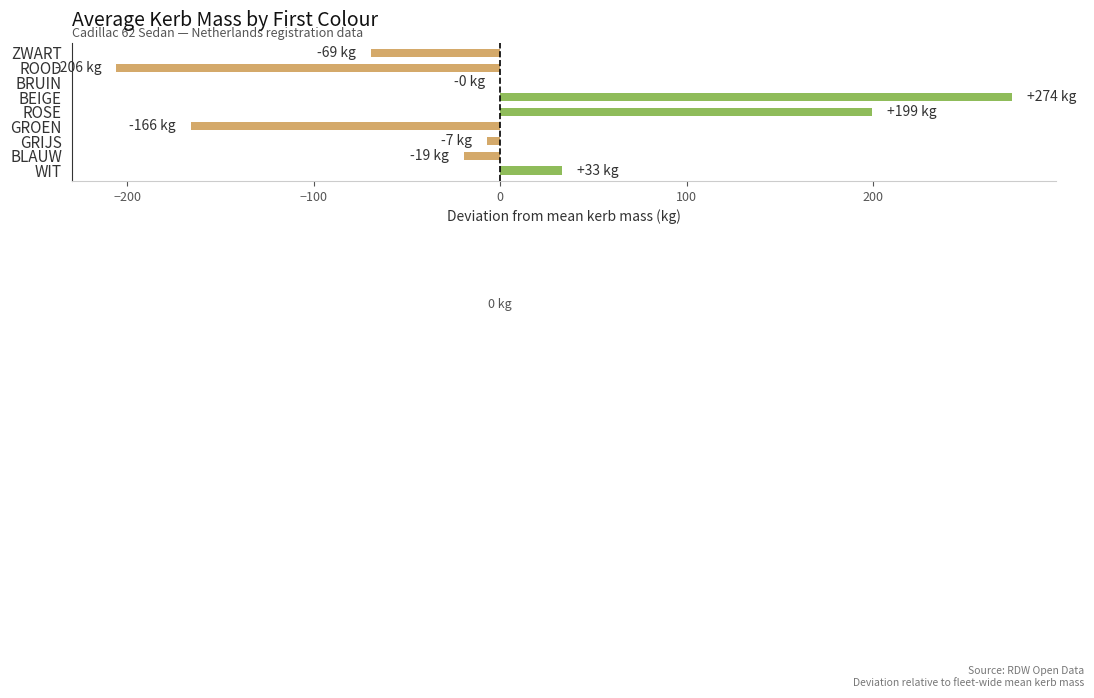

At which category does the chart reach its peak across all series?

BEIGE